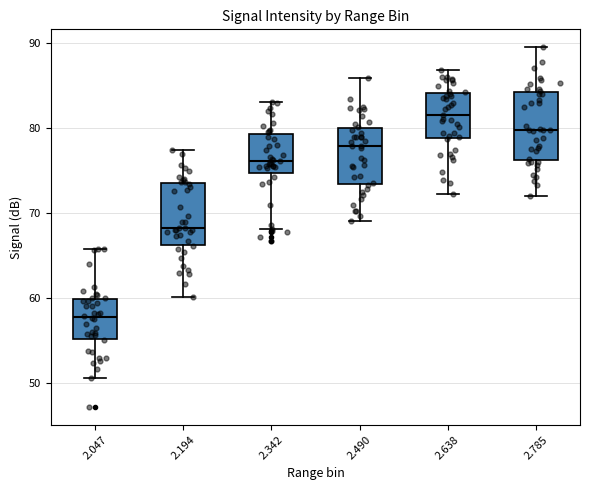

Reading left to right, transcribe this box plot: for each box, give where its median line is, the range the box spans, and where its two whiskers end, as read against the y-axis. The values are not printed on the chart, so give them approximately, as read against the axis.

2.047: median 58, box 55 to 60, whiskers 51 to 66
2.194: median 68, box 66 to 74, whiskers 60 to 77
2.342: median 76, box 75 to 79, whiskers 68 to 83
2.490: median 78, box 73 to 80, whiskers 69 to 86
2.638: median 82, box 79 to 84, whiskers 72 to 87
2.785: median 80, box 76 to 84, whiskers 72 to 90